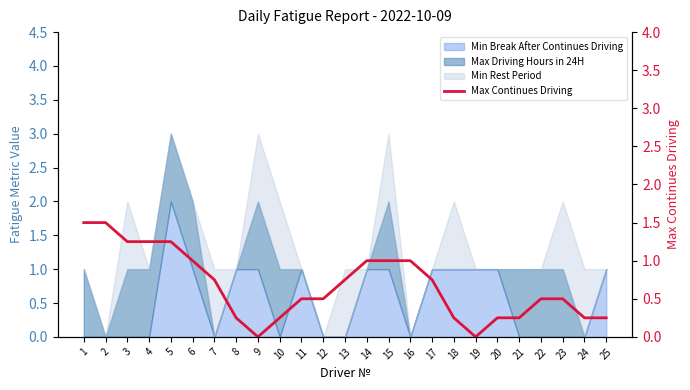

What is the average value?

0.7